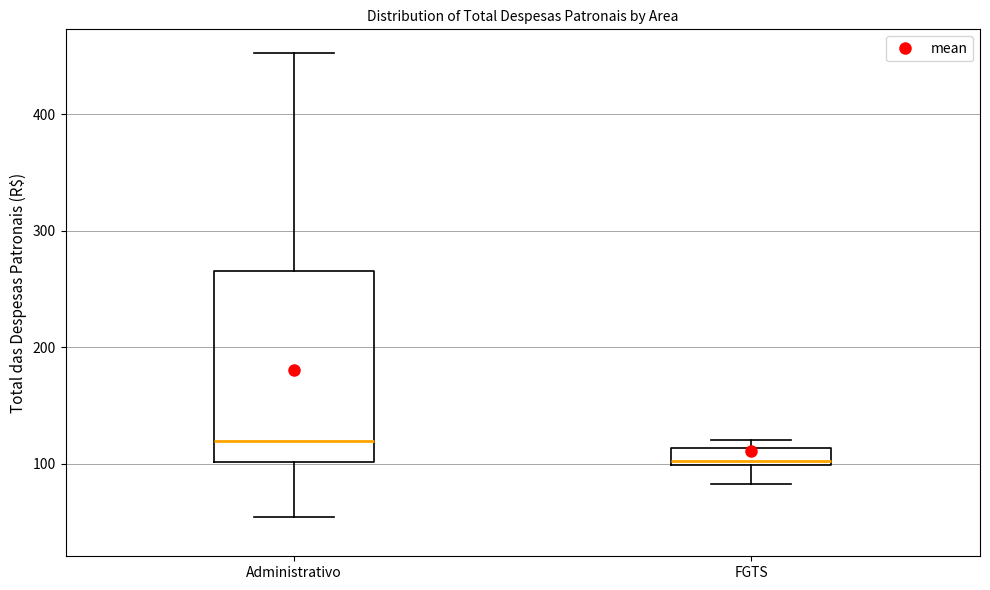

Which box is the tallest, from its lower edge to its upper edge?

Administrativo